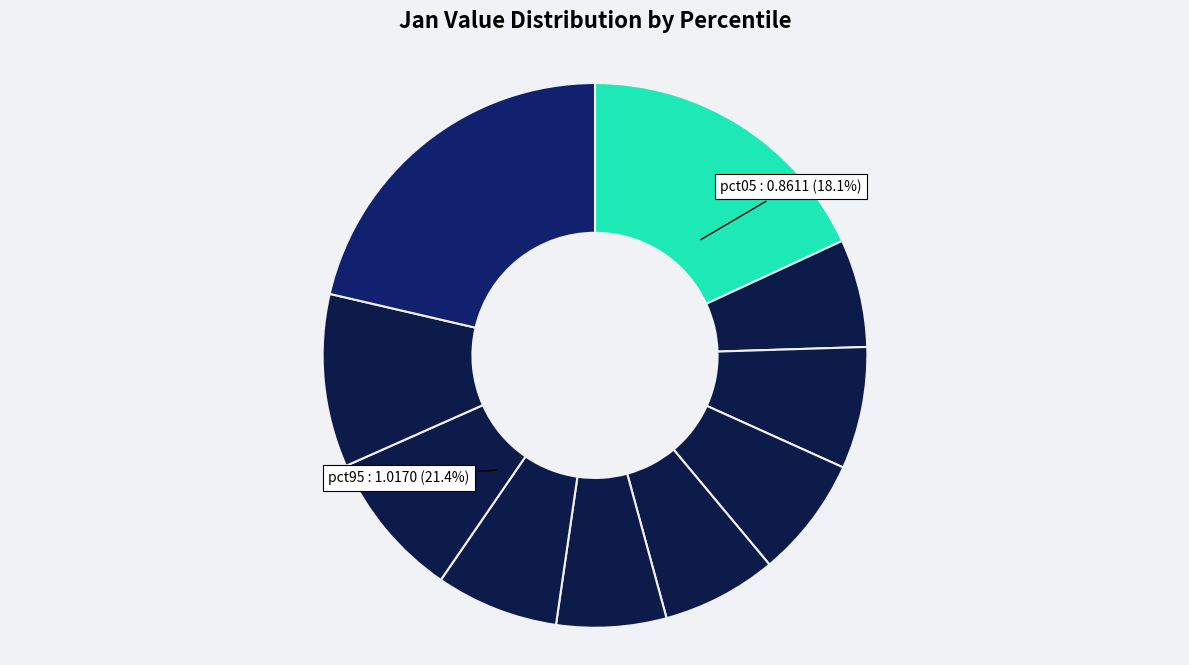

True or false: pct05 accounts for 31% of the total.

False